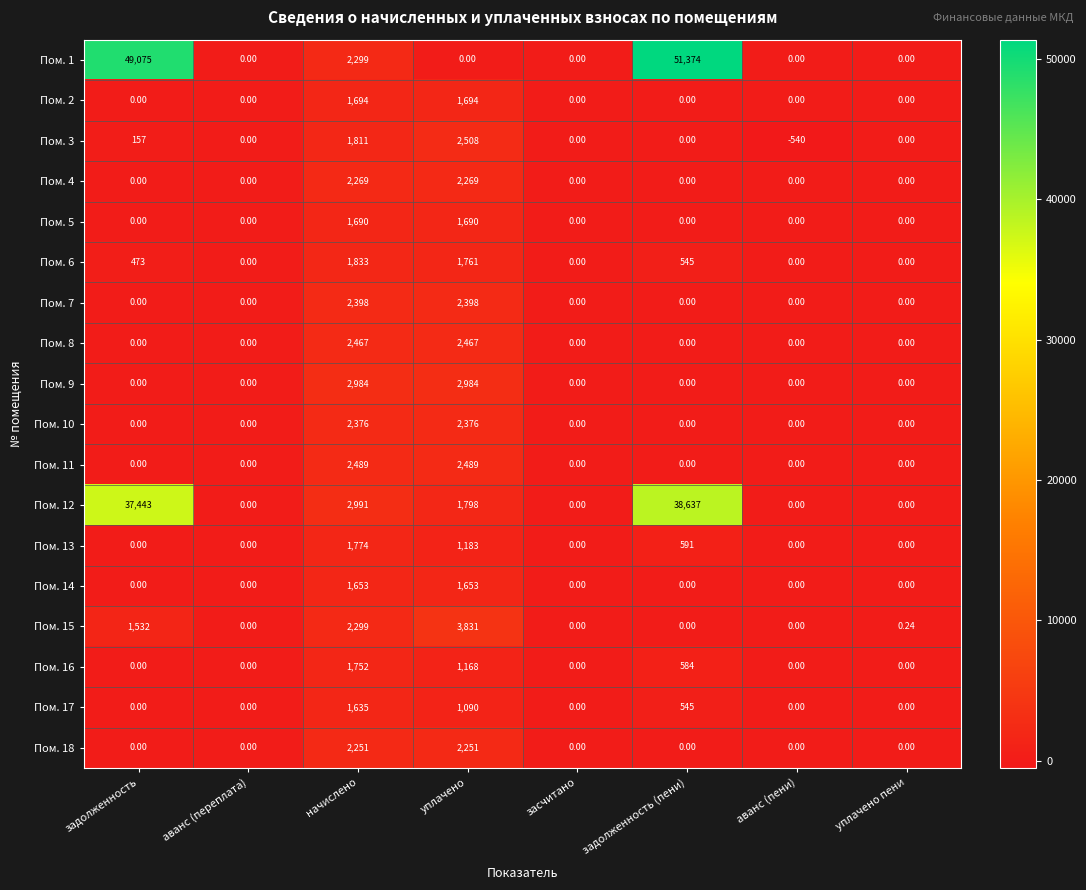

List the series in order of their peak value, highest first.

Пом. 1, Пом. 12, Пом. 15, Пом. 9, Пом. 3, Пом. 11, Пом. 8, Пом. 7, Пом. 10, Пом. 4, Пом. 18, Пом. 6, Пом. 13, Пом. 16, Пом. 2, Пом. 5, Пом. 14, Пом. 17